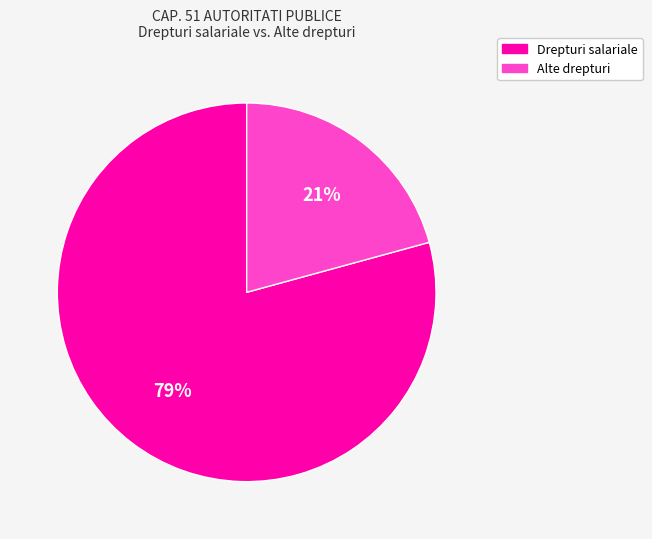

How many segments does this pie chart have?

2